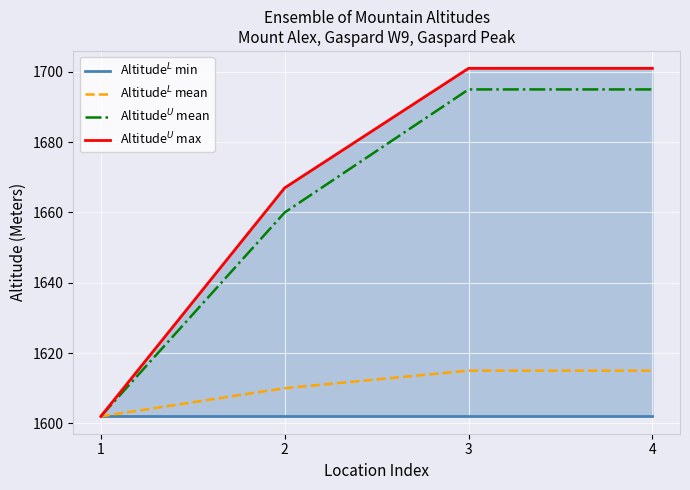

How many Altitude$^L$ mean values are between 1610 and 1615?

3